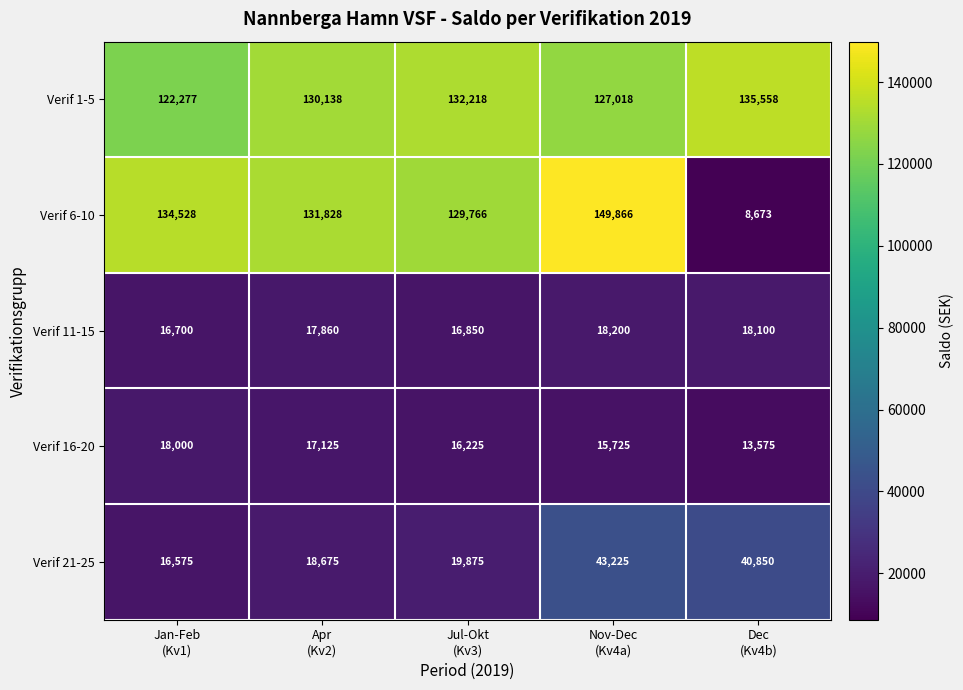

Which series has the largest total across all categories?

Verif 1-5